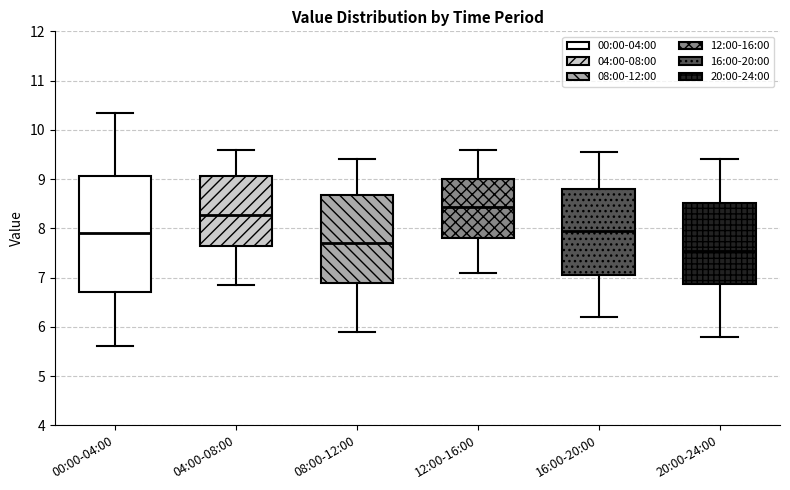

Comparing the boxes themselves (not the whiskers), which one is the tallest?

00:00-04:00